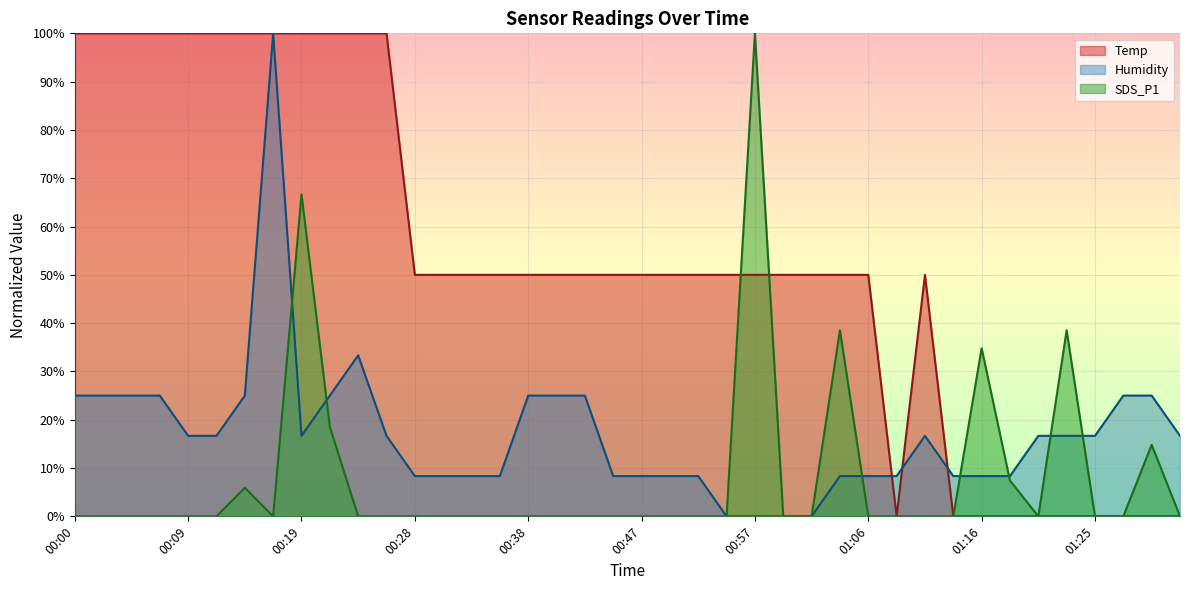

The value of Temp at 01:23 is 0.0. True or false?

True